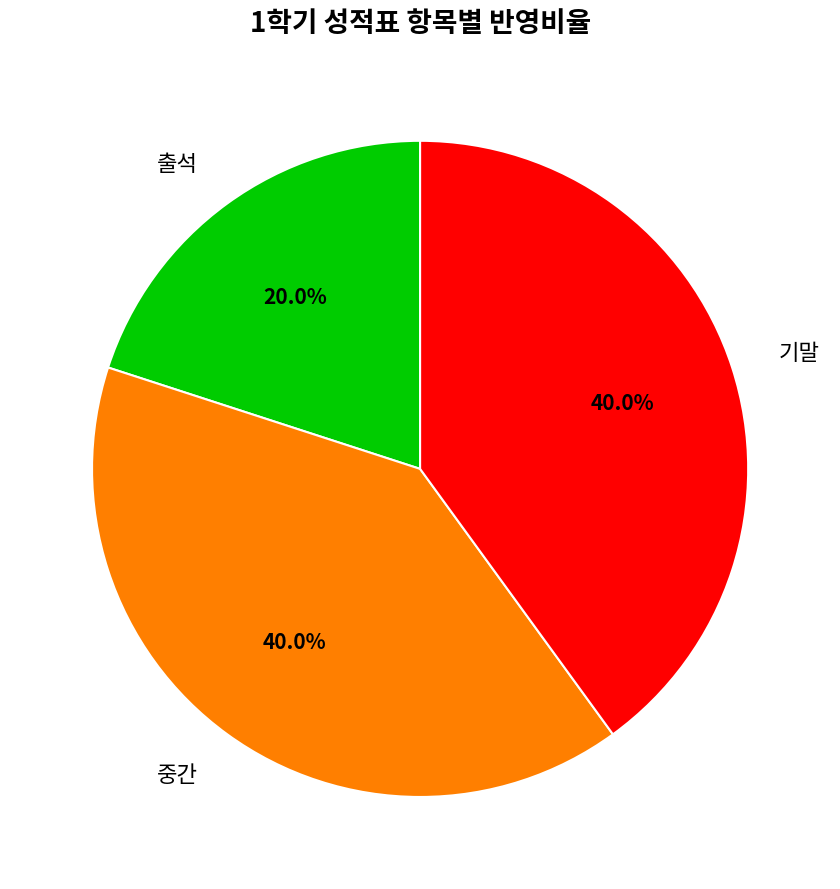

Is the sum of 기말 and 출석 greater than half?

Yes